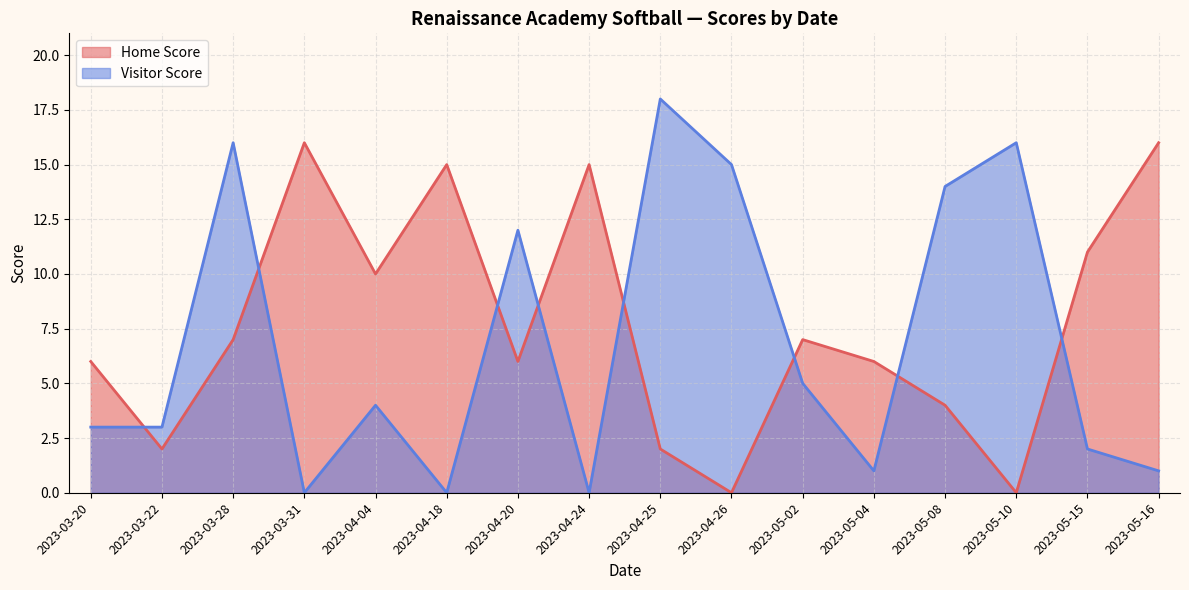

Which series has the widest spread of values?

Visitor Score